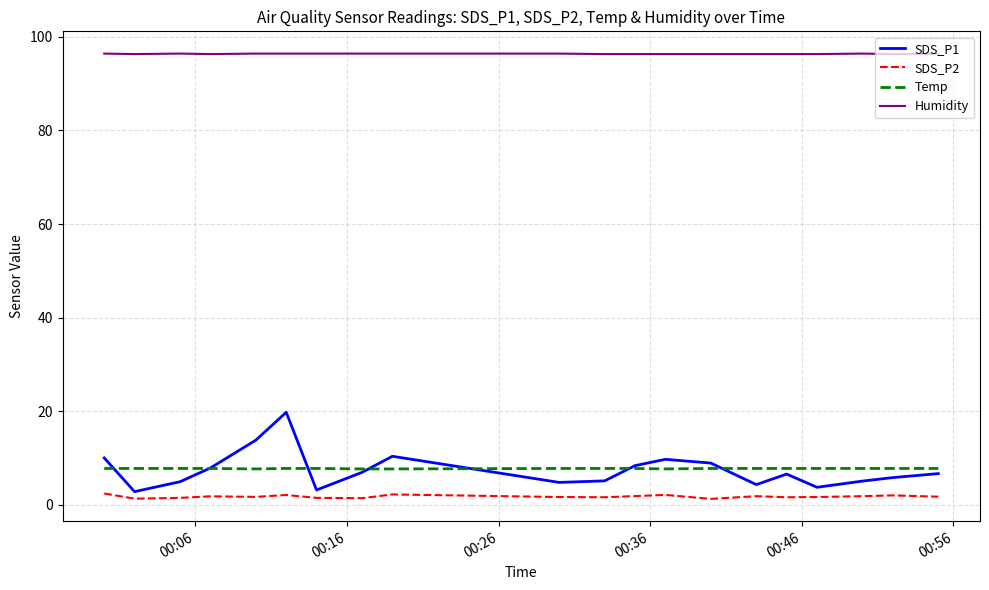

What is the maximum value for Temp?

7.8